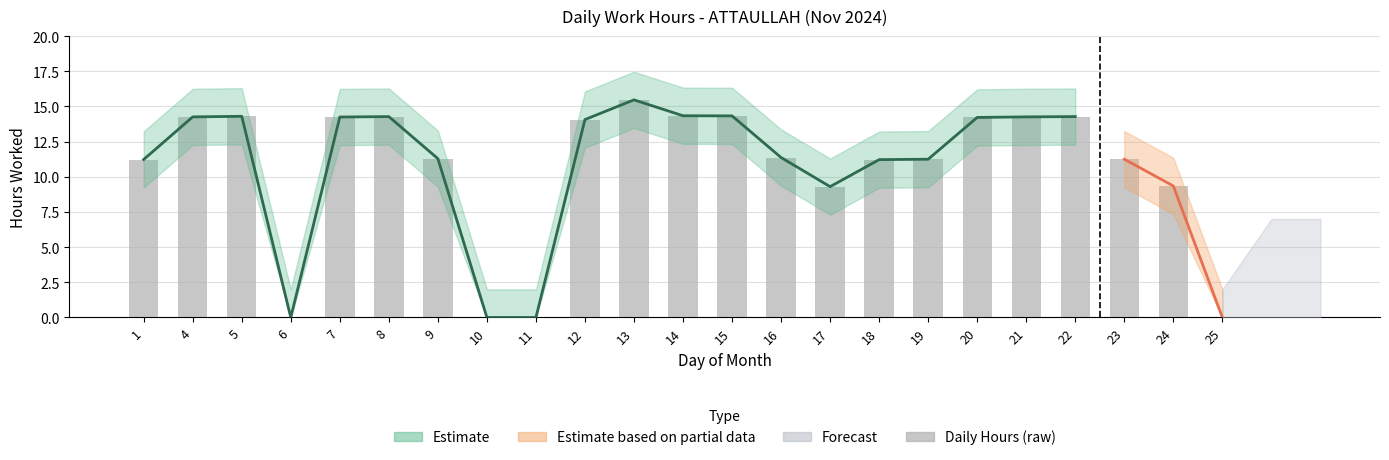

How many data points are above 11?

17